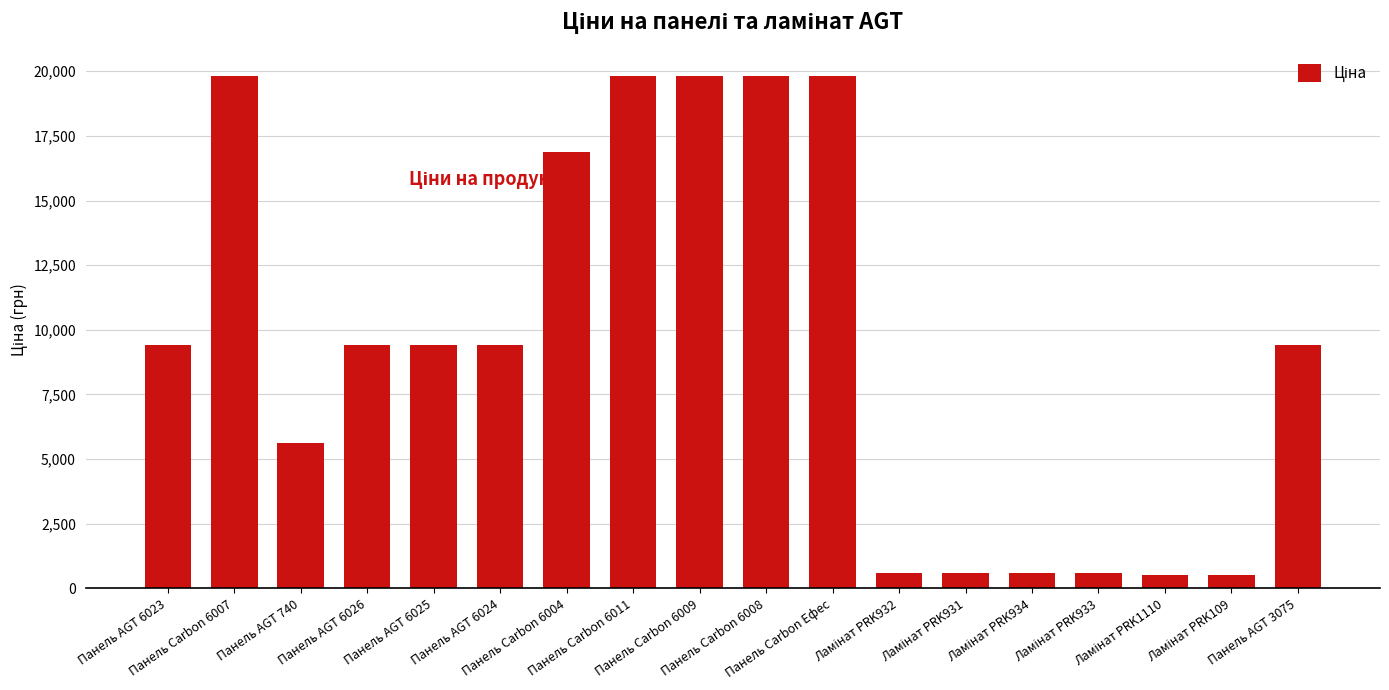

What is the value of the 14th bar from the left?

586.0